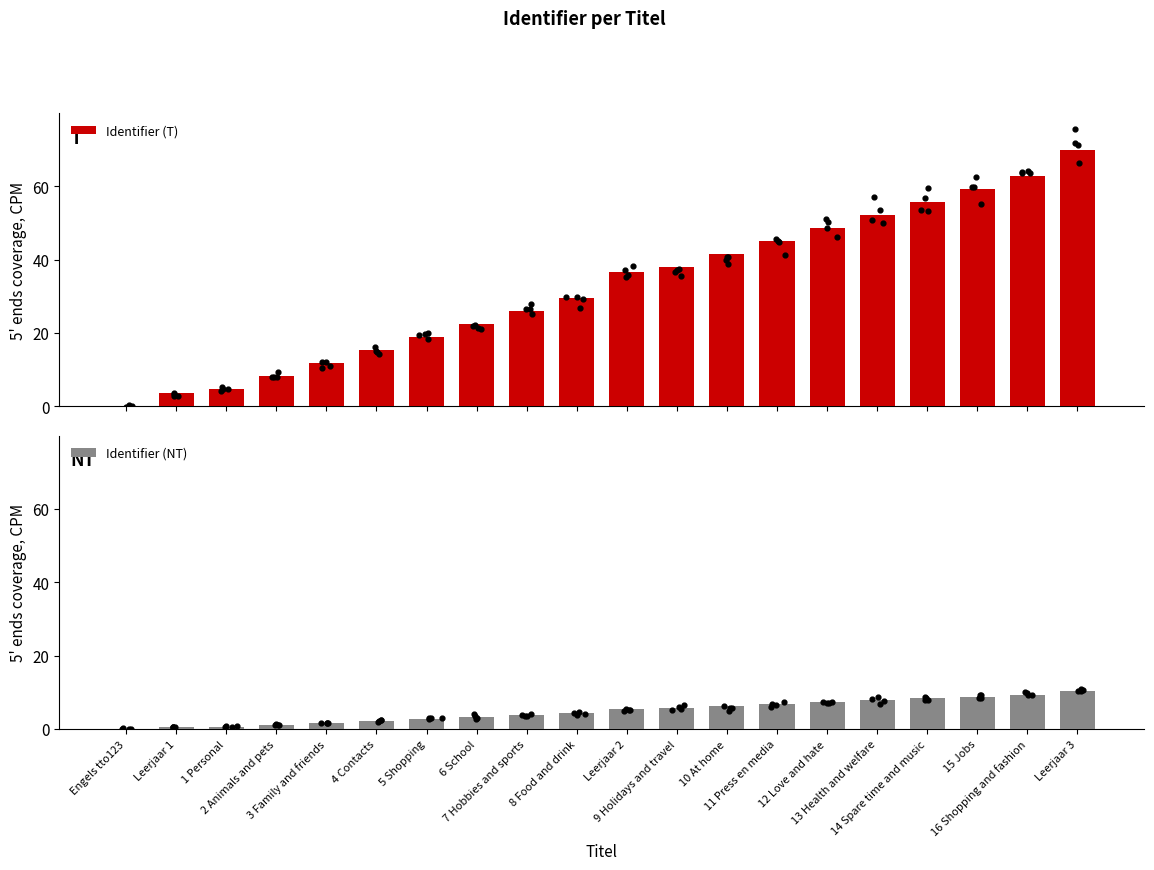

At how many categories does at least one series exceed 8?

17